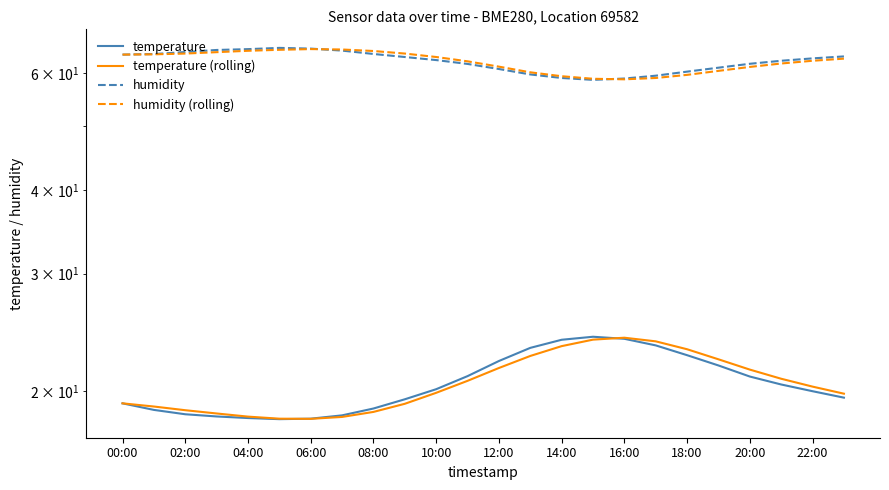

What is the value of the humidity (rolling) point at the 5th from the left?

64.8